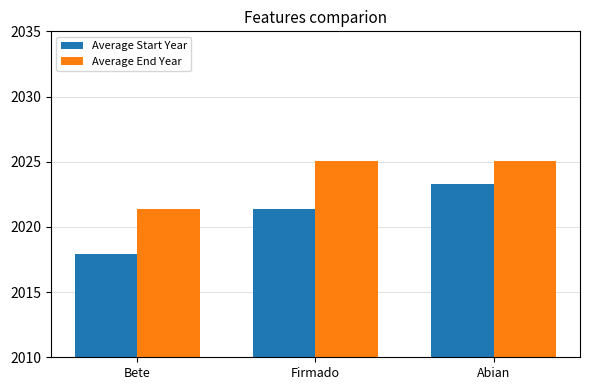

Where does the Average Start Year series first go above 2021?

Firmado